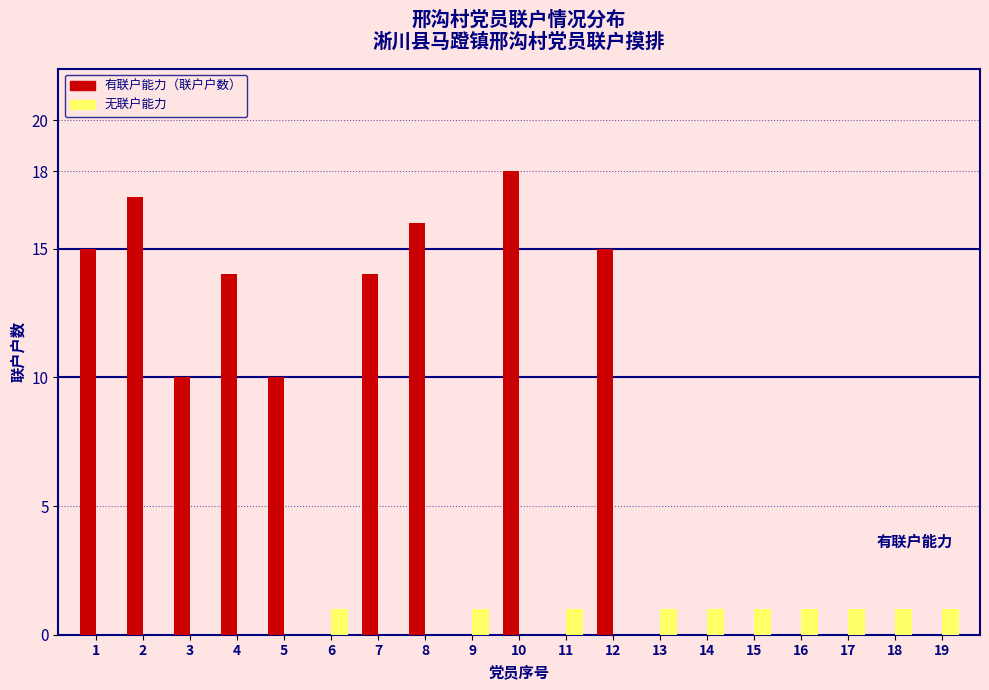

Which label corresponds to the largest value in the chart?

10